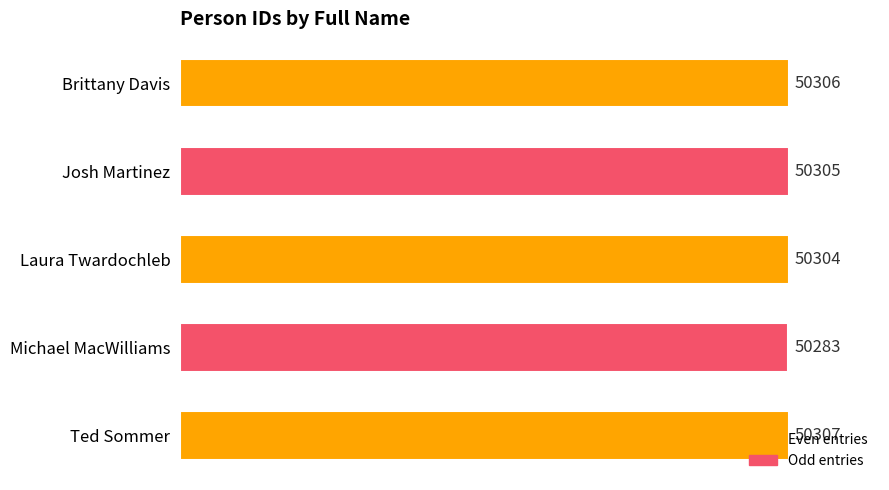

What is the difference between the maximum and minimum values?

24